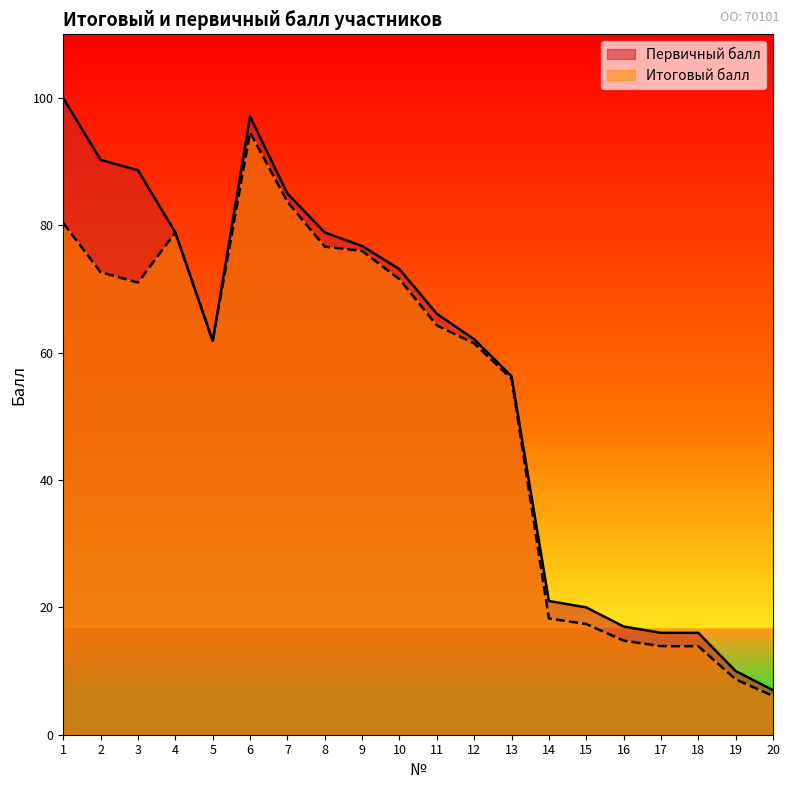

List the labels in order of Первичный балл value, largest first.

1, 6, 2, 3, 7, 4, 8, 9, 10, 11, 12, 5, 13, 14, 15, 16, 17, 18, 19, 20